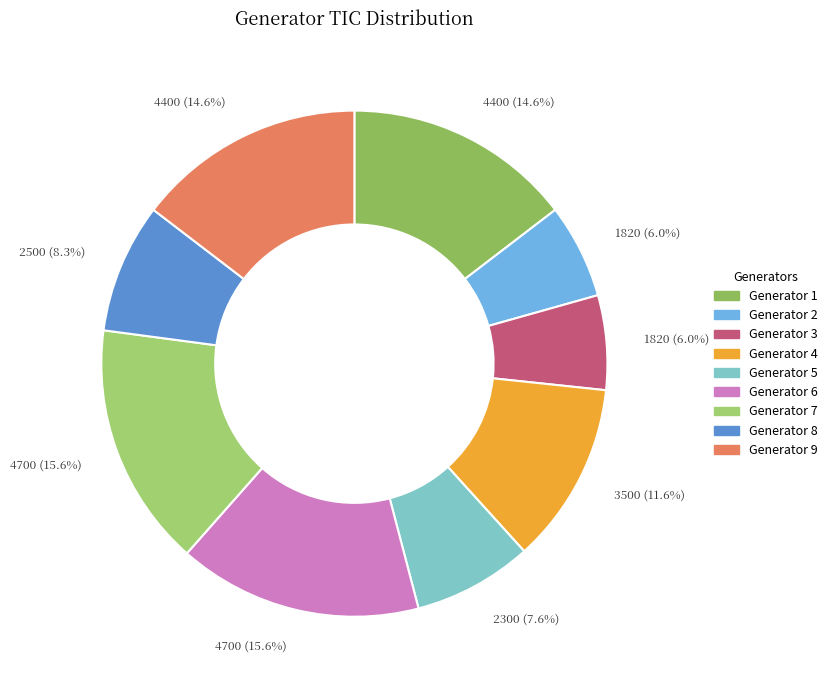

What percentage is NOT represented by Generator 9?

85.4%